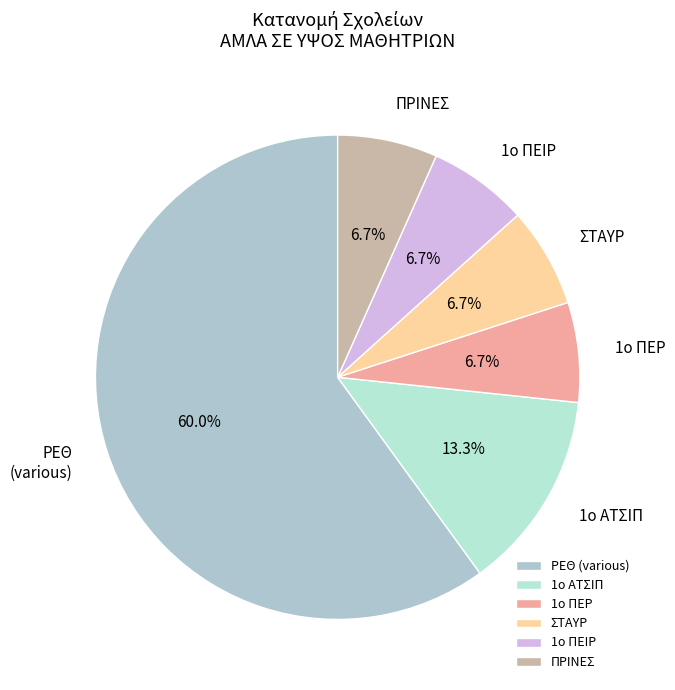

Is there any slice that represents more than half of the pie?

Yes